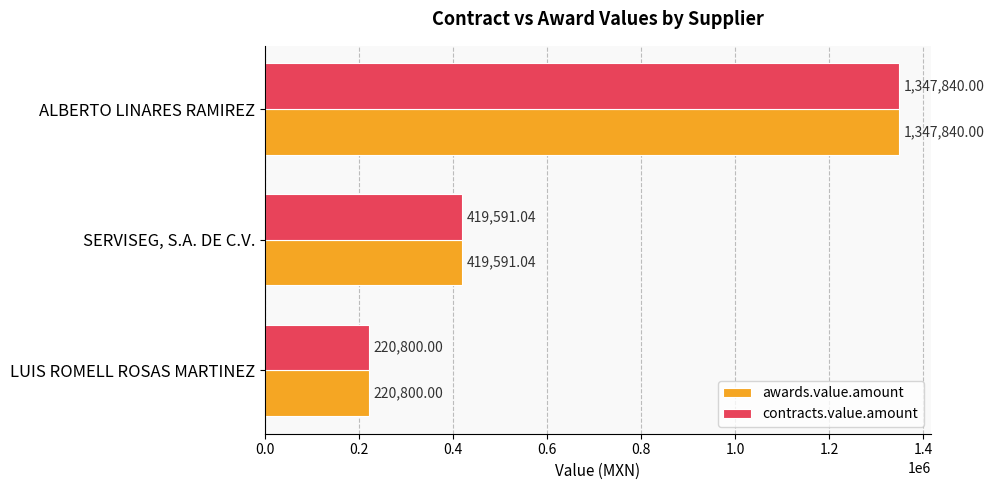

Rank the categories by awards.value.amount value from highest to lowest.

ALBERTO LINARES RAMIREZ, SERVISEG, S.A. DE C.V., LUIS ROMELL ROSAS MARTINEZ